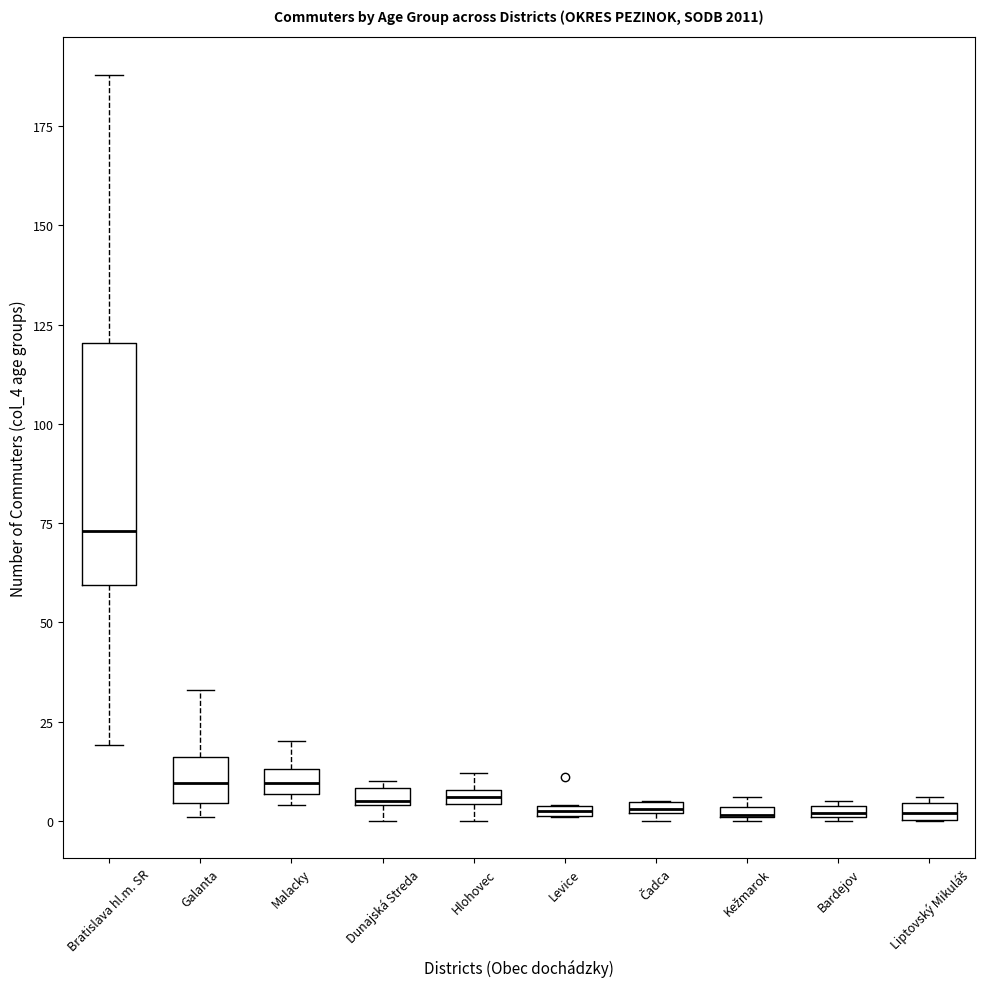

Where is the lower edge of the box for Kežmarok on the y-axis? The values are not printed on the chart, so give them approximately, as read against the axis.

0